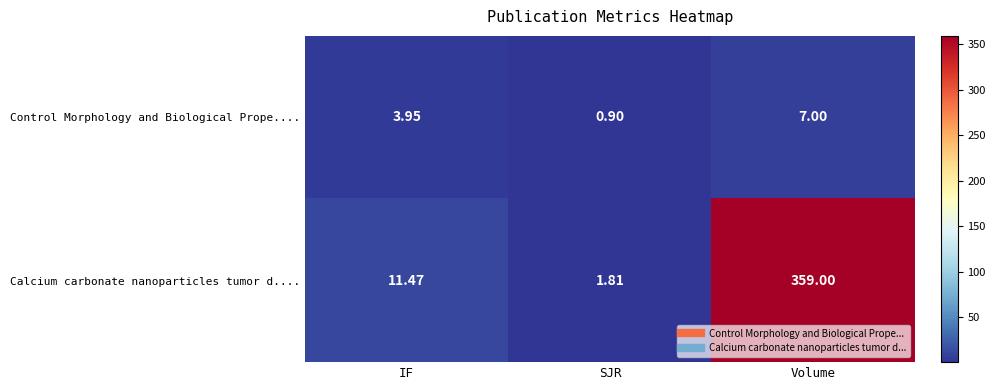

Which category has the lowest value across all series?

SJR